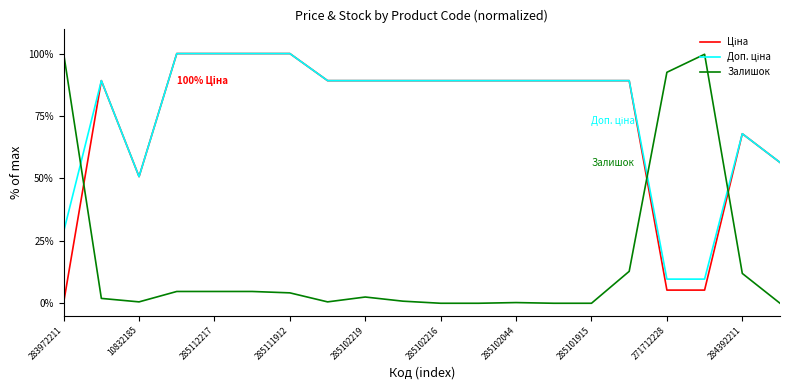

What is the average value of the Ціна series?

73.9